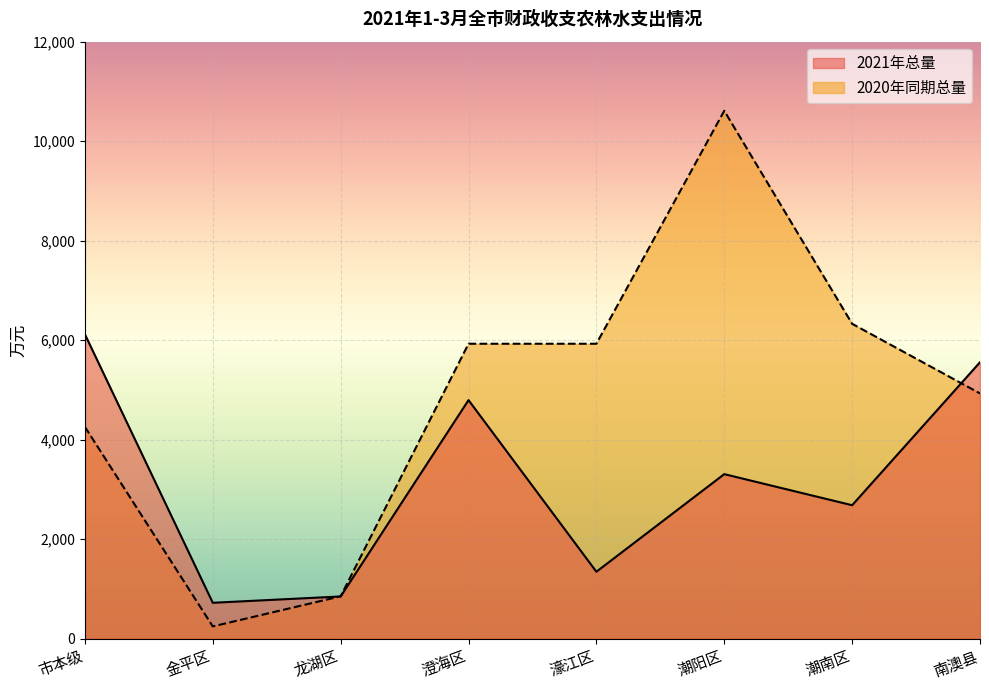

True or false: 2020年同期总量 and 2021年总量 intersect in this chart.

True